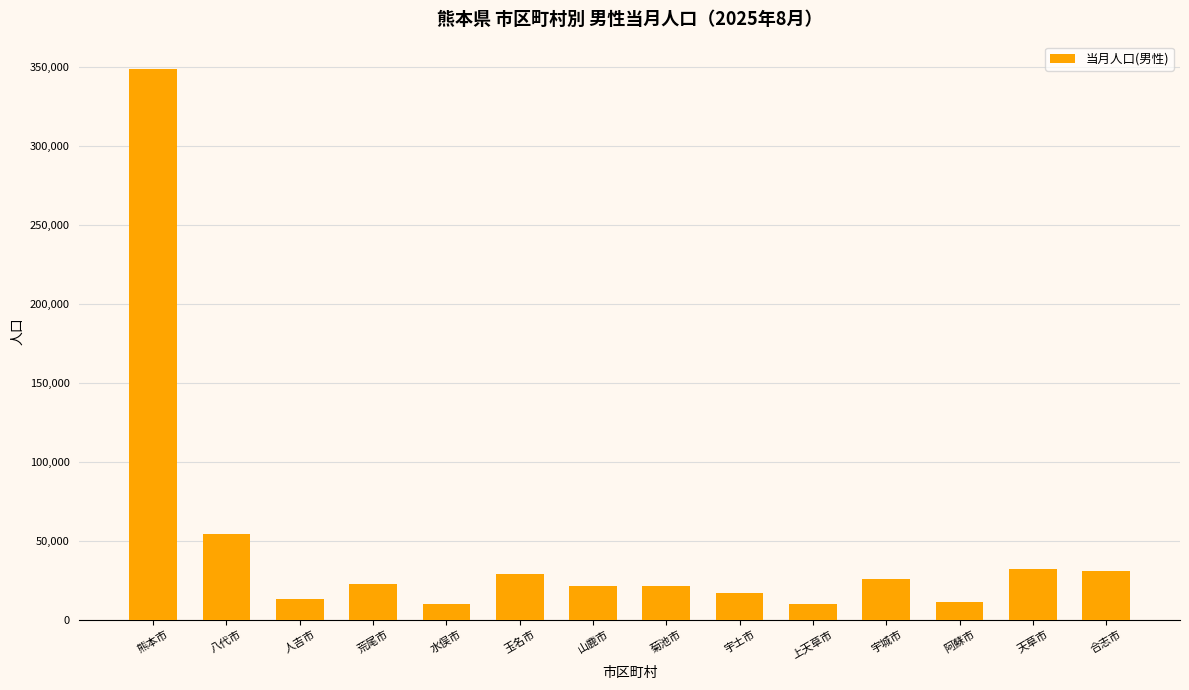

What is the label of the 8th bar from the left?

菊池市